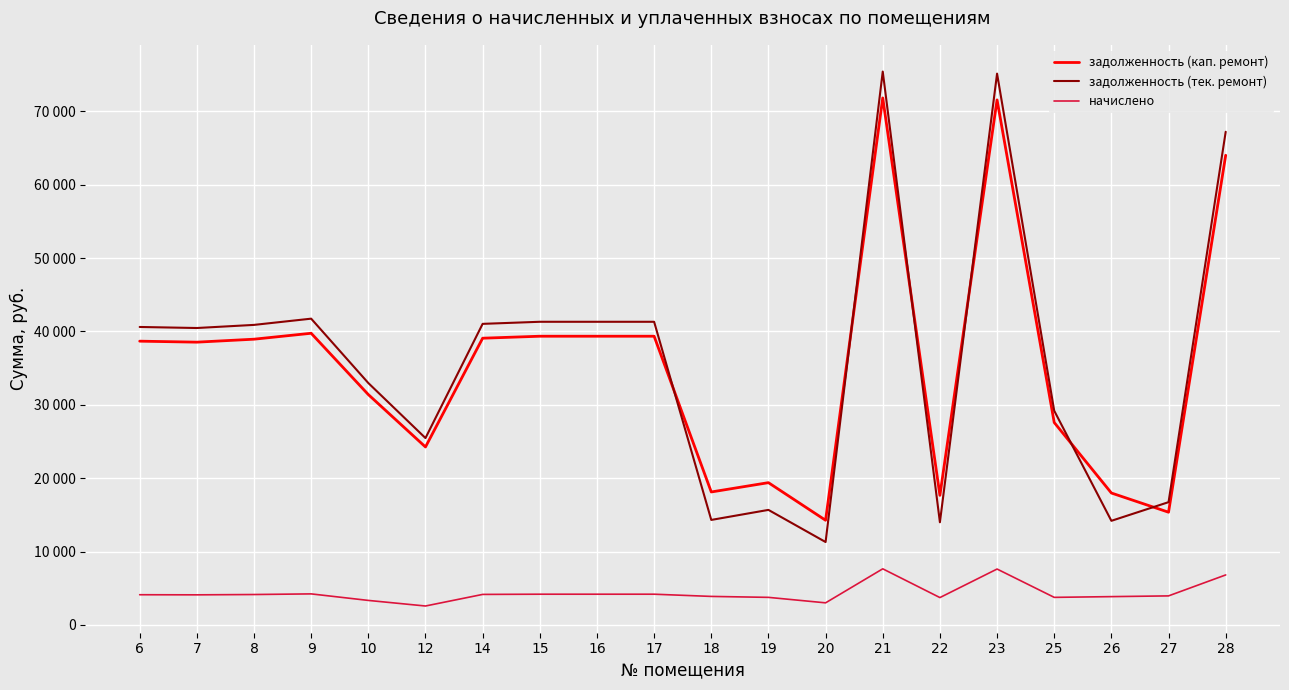

What is the sum of all начислено values?

87331.9